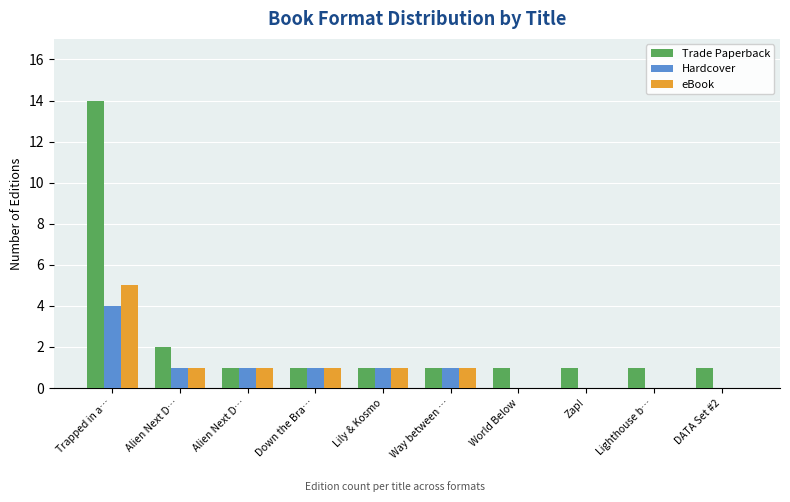

How many categories are shown in the chart?

10